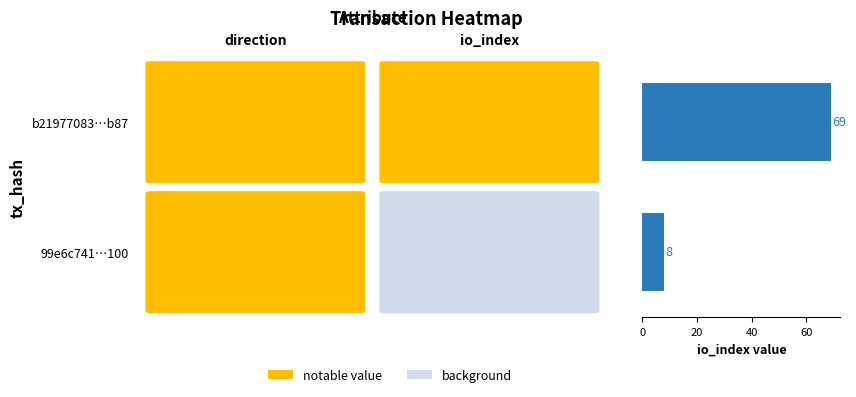

What is the maximum value shown in the chart?

69